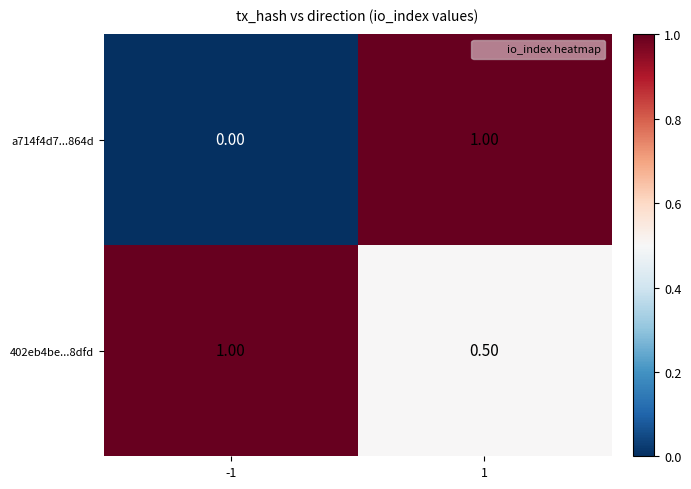

What is the average value of the 402eb4be...8dfd series?

0.8